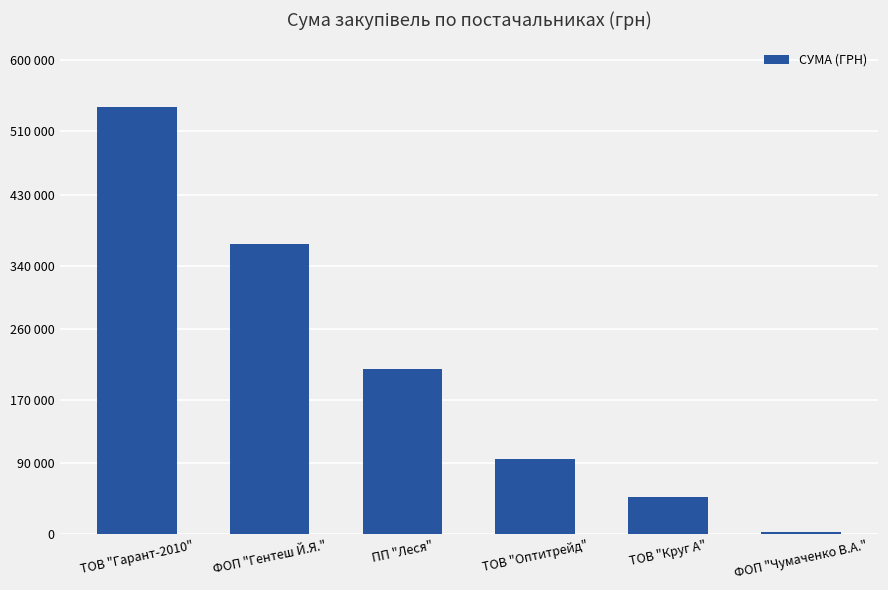

List the labels in order of value, smallest first.

ФОП "Чумаченко В.А.", ТОВ "Круг А", ТОВ "Оптитрейд", ПП "Леся", ФОП "Гентеш Й.Я.", ТОВ "Гарант-2010"